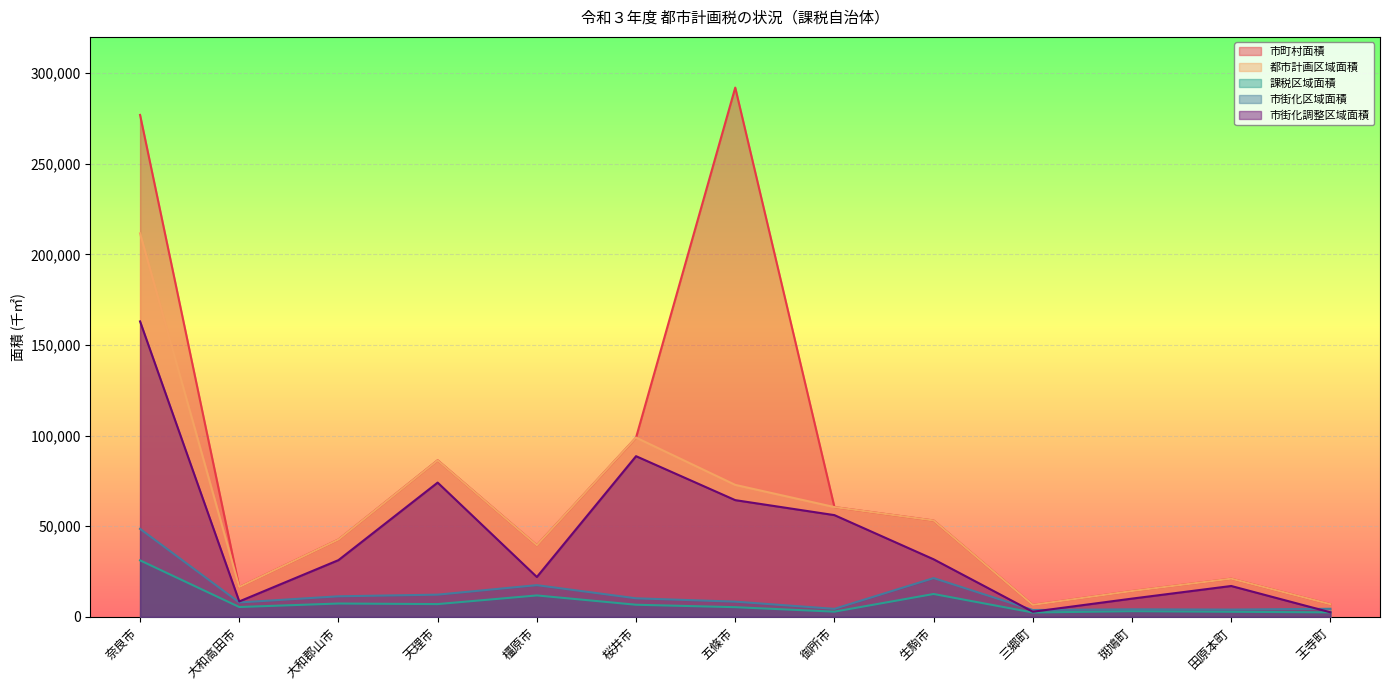

Count the number of data series in this chart.

5